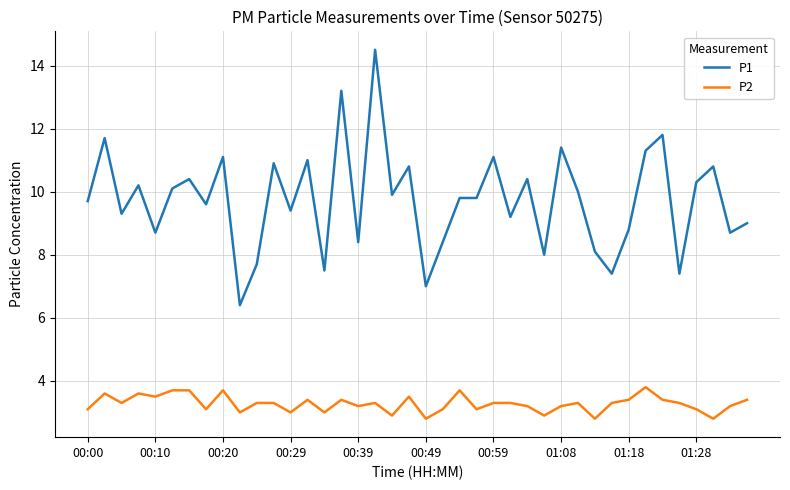

Reading right to left, list all the values displayed in this chart.

P1: 9.0	8.7	10.8	10.3	7.4	11.8	11.3	8.8	7.4	8.1	10.0	11.4	8.0	10.4	9.2	11.1	9.8	9.8	8.4	7.0	10.8	9.9	14.5	8.4	13.2	7.5	11.0	9.4	10.9	7.7	6.4	11.1	9.6	10.4	10.1	8.7	10.2	9.3	11.7	9.7
P2: 3.4	3.2	2.8	3.1	3.3	3.4	3.8	3.4	3.3	2.8	3.3	3.2	2.9	3.2	3.3	3.3	3.1	3.7	3.1	2.8	3.5	2.9	3.3	3.2	3.4	3.0	3.4	3.0	3.3	3.3	3.0	3.7	3.1	3.7	3.7	3.5	3.6	3.3	3.6	3.1